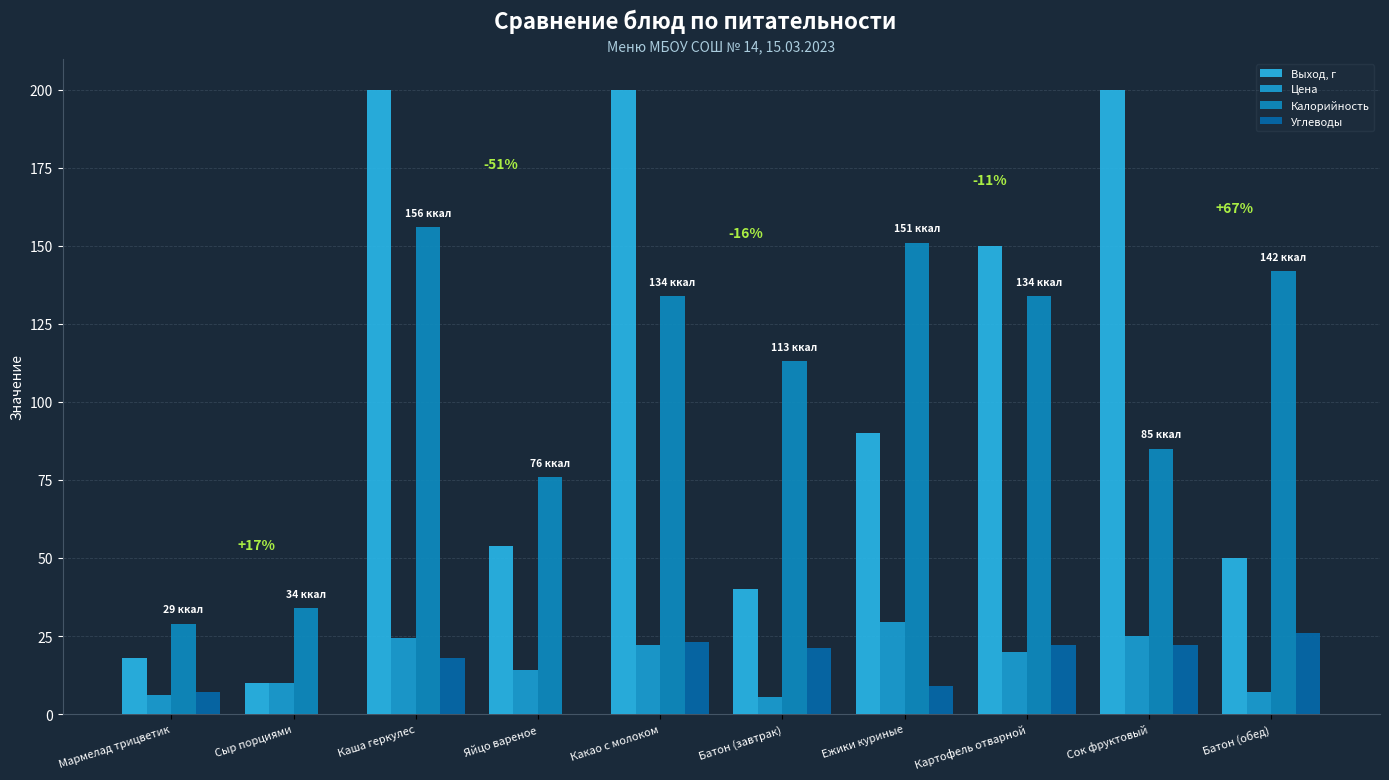

At which category is the sum across all series the highest?

Каша геркулес